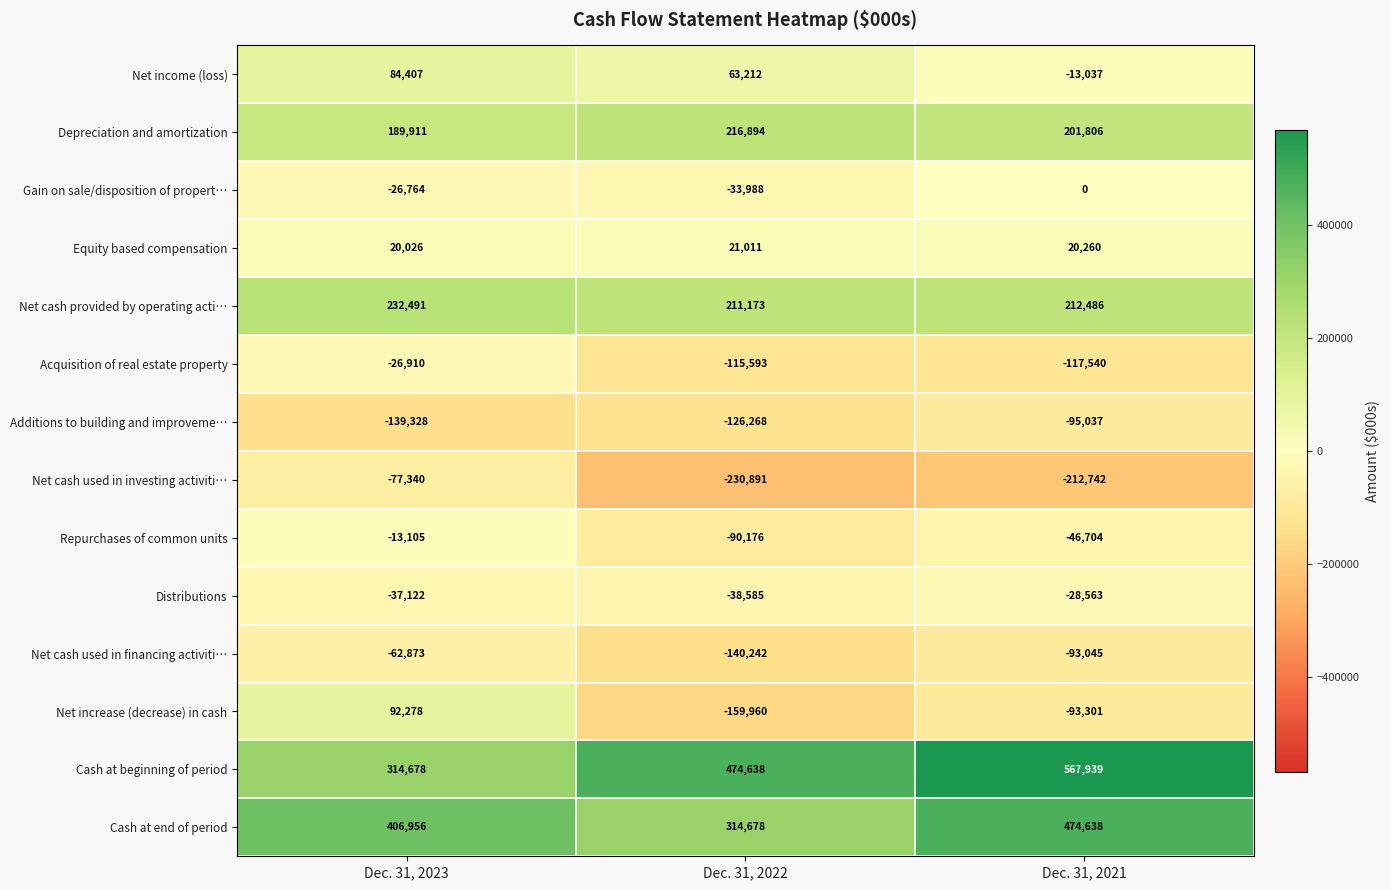

What is the total value across all series at Dec. 31, 2023?

957305